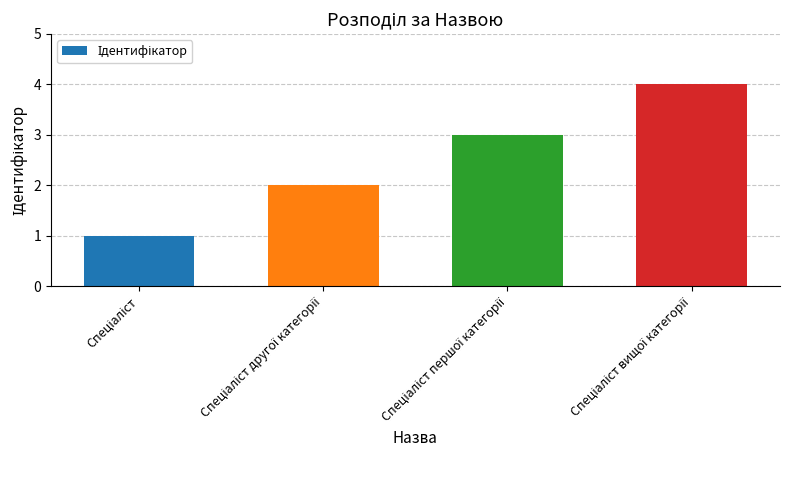

Reading left to right, what are all the values shown in this chart?

1	2	3	4